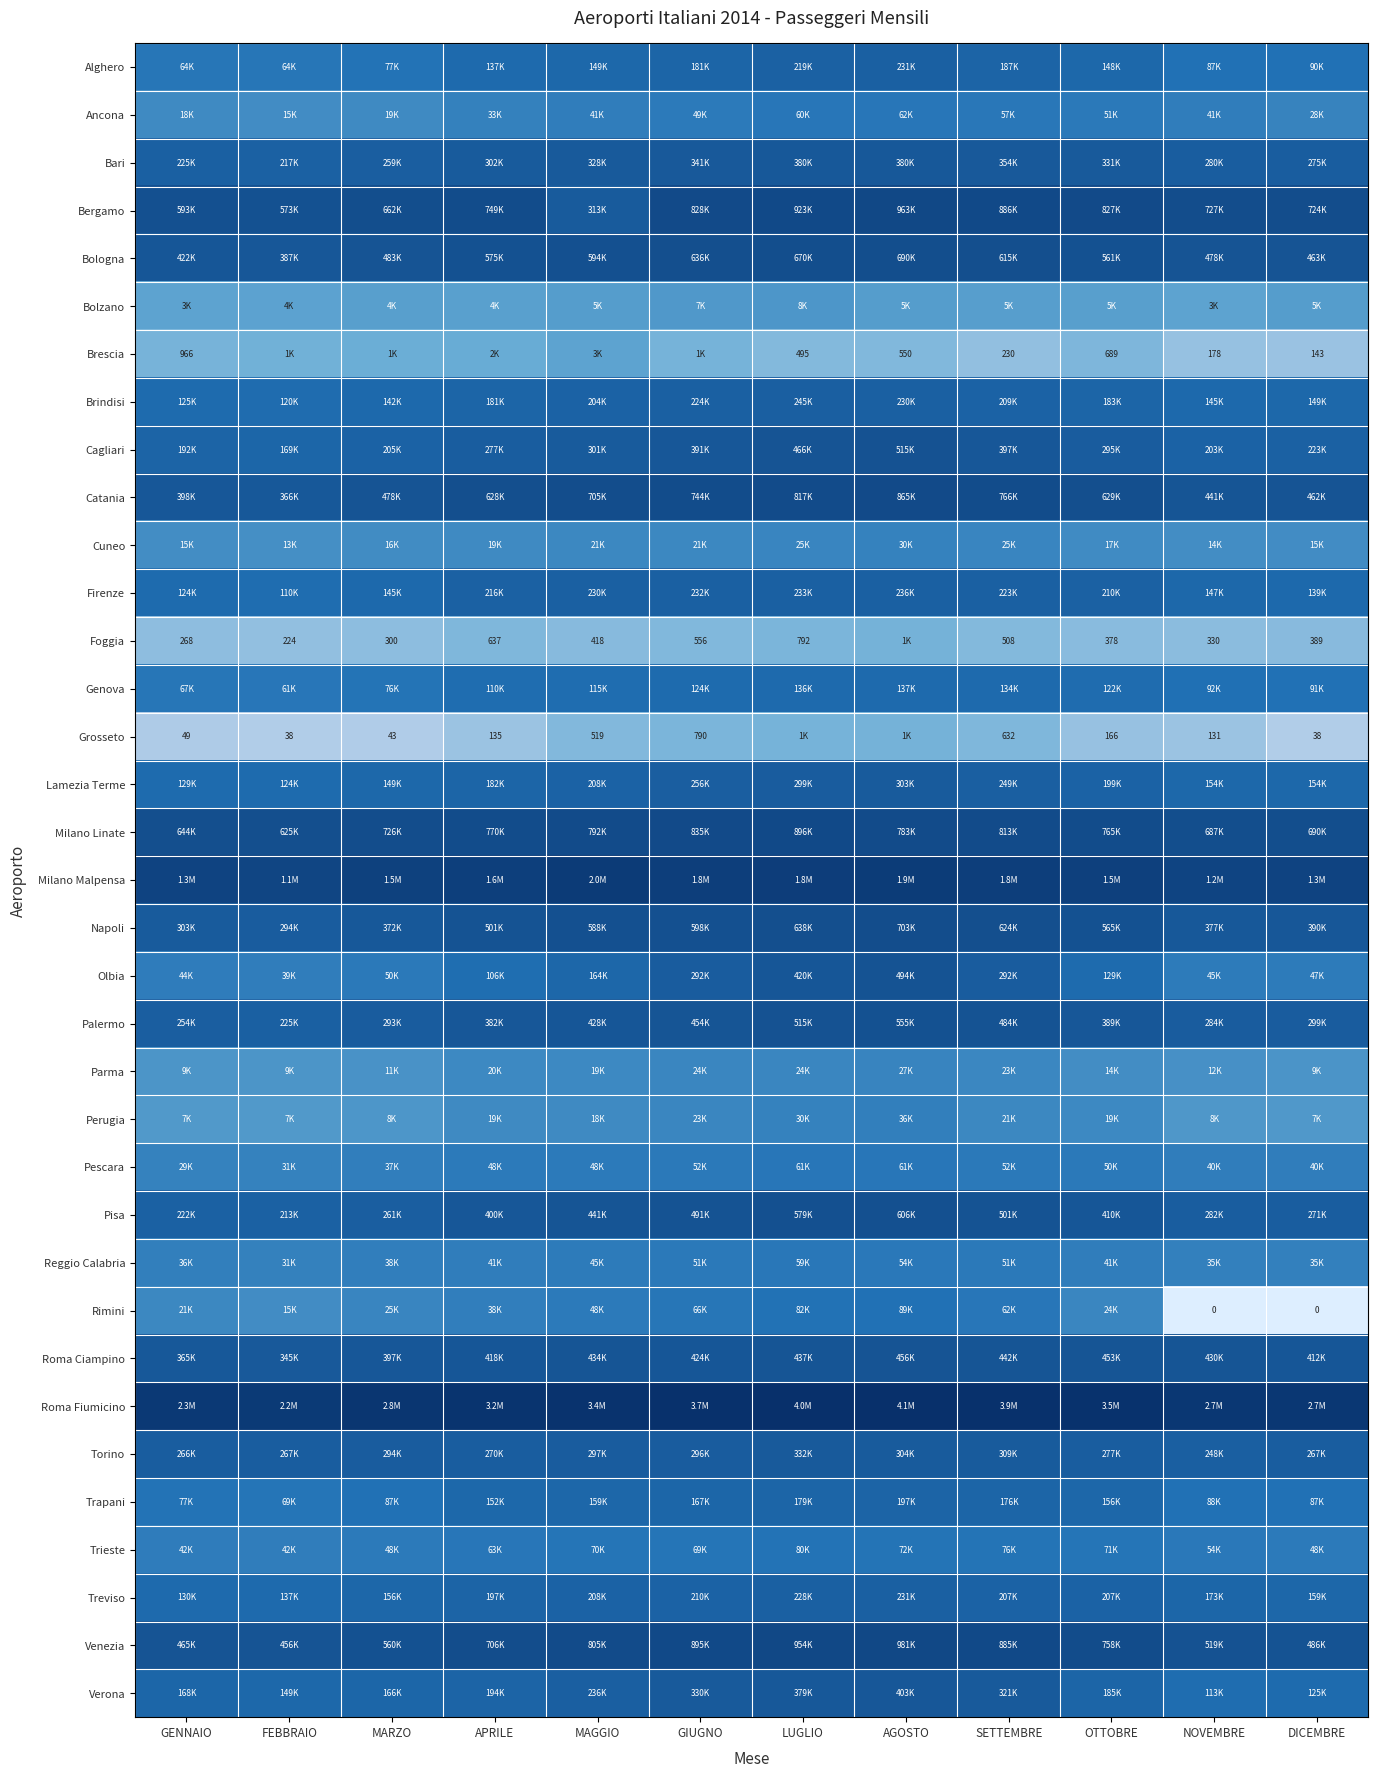

Rank the categories by Grosseto value from lowest to highest.

FEBBRAIO, DICEMBRE, MARZO, GENNAIO, NOVEMBRE, APRILE, OTTOBRE, MAGGIO, SETTEMBRE, GIUGNO, LUGLIO, AGOSTO